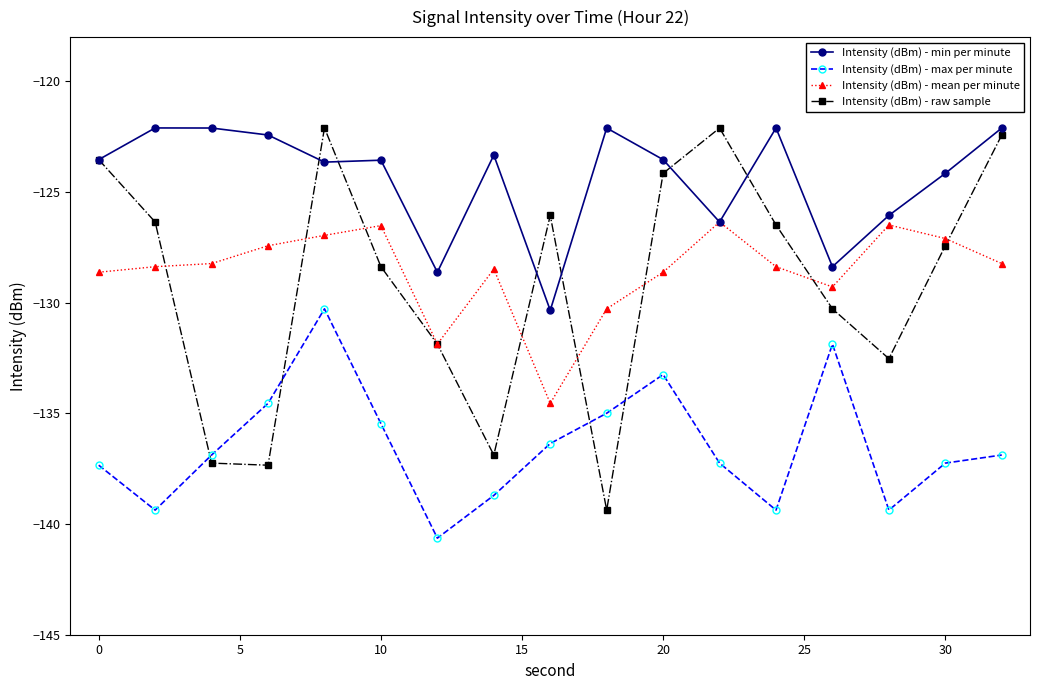

How many data points in Intensity (dBm) - mean per minute are above -128?

6